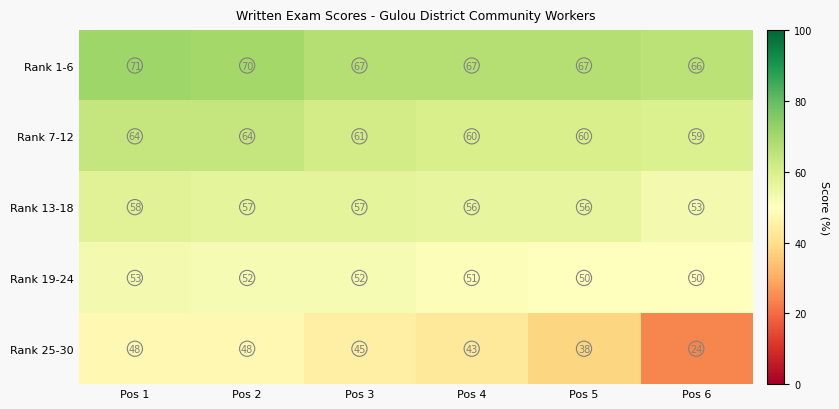

How many Rank 1-6 values are between 67 and 70?

4